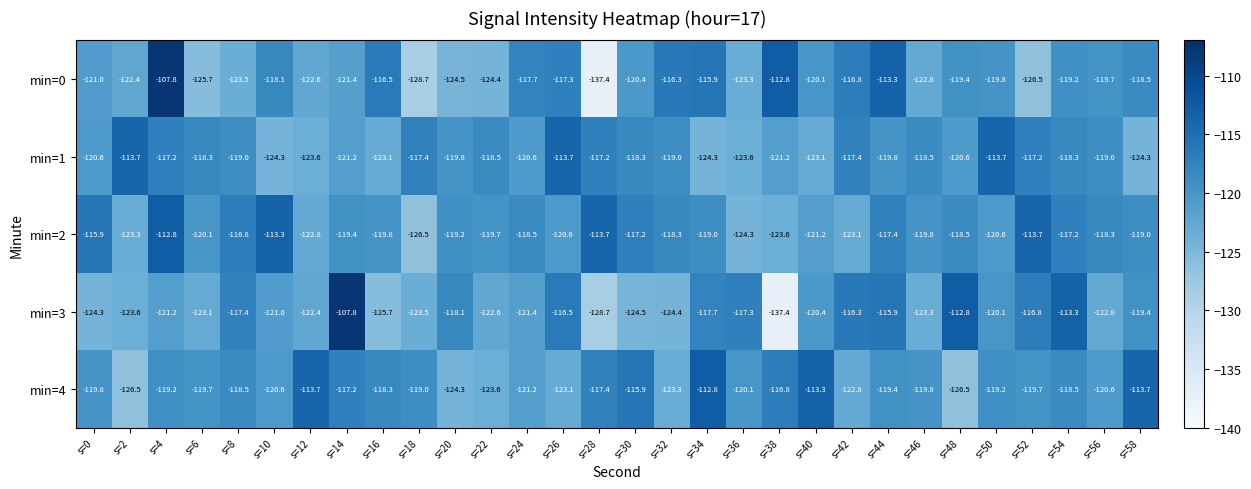

What is the greatest value displayed?

-107.8